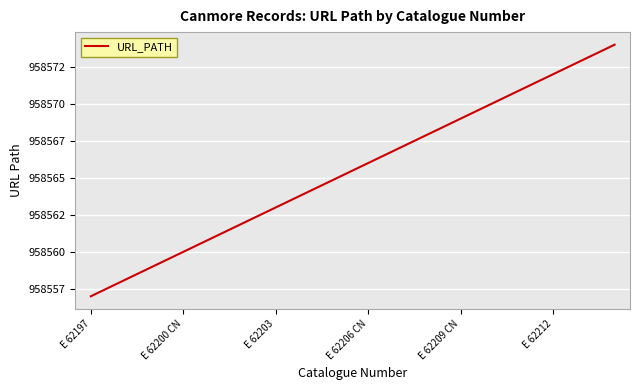

Is this an area chart (filled region under the line)?

No